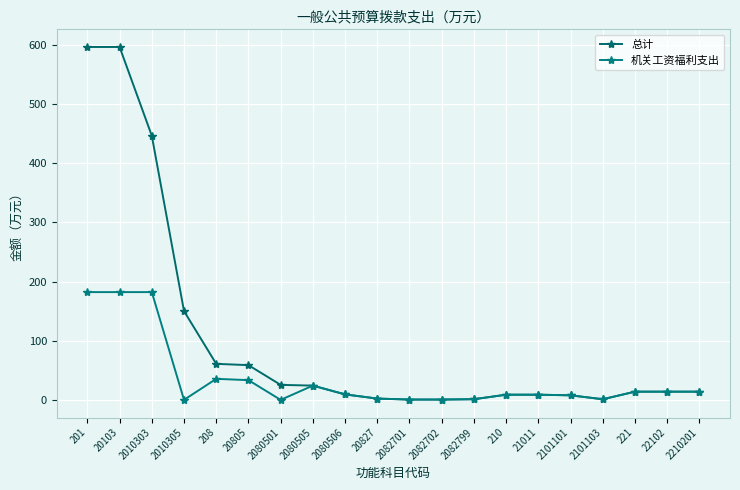

The value of 机关工资福利支出 at 2101101 is 7.7. True or false?

True